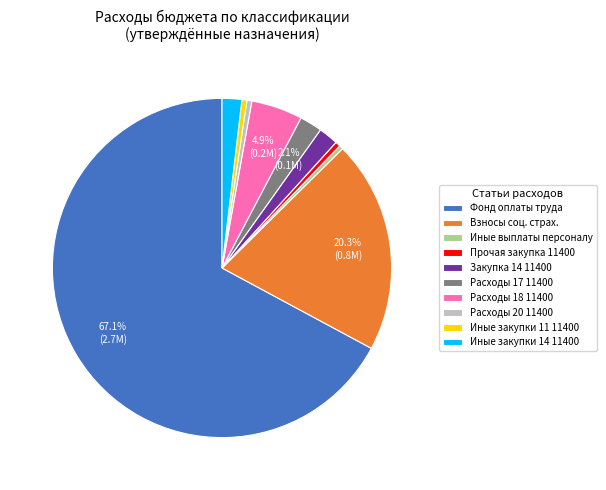

Which slice represents more than half of the pie?

Фонд оплаты труда